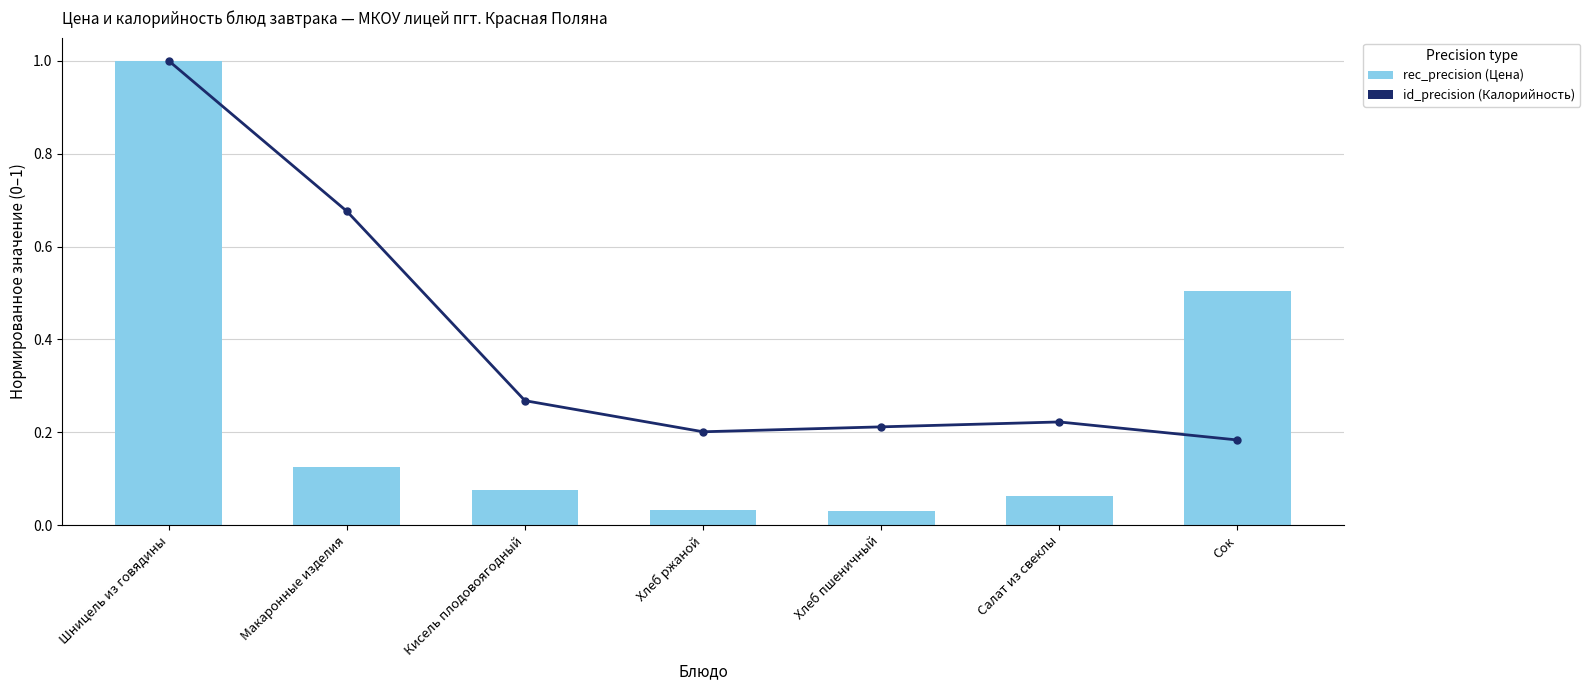

Reading left to right, transcribe all the data shown in this chart.

id_precision: 1.0	0.7	0.3	0.2	0.2	0.2	0.2
rec_precision: 1.0	0.1	0.1	0.0	0.0	0.1	0.5